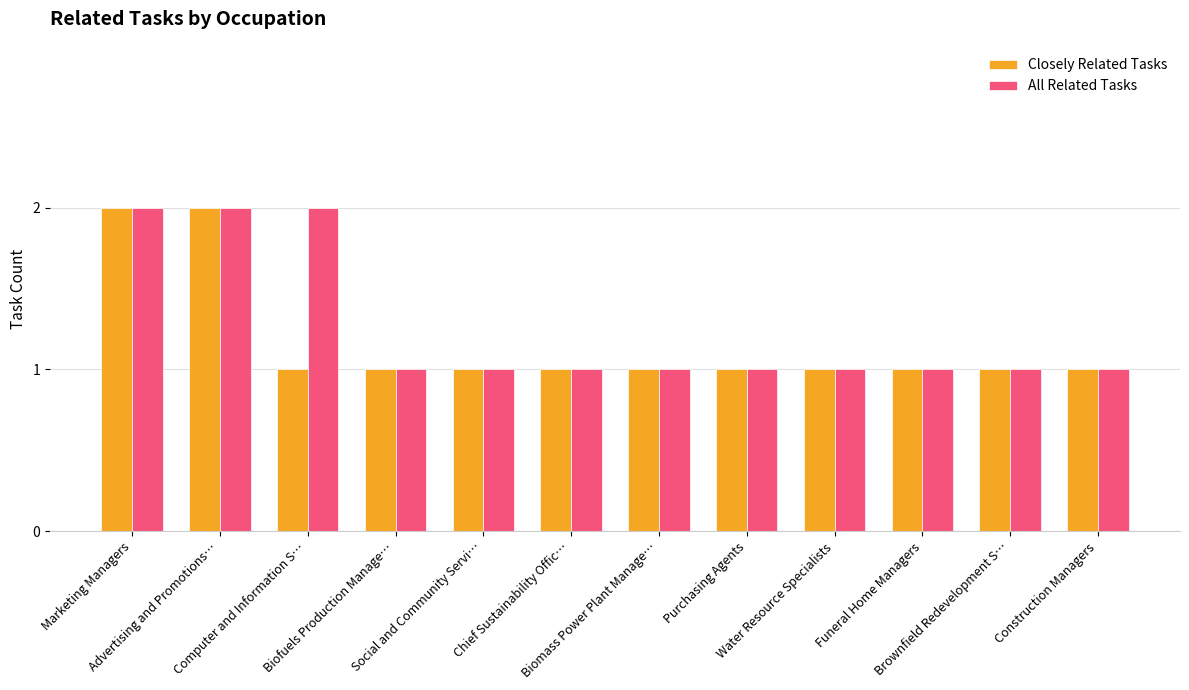

What position from the right is Water Resource Specialists?

4